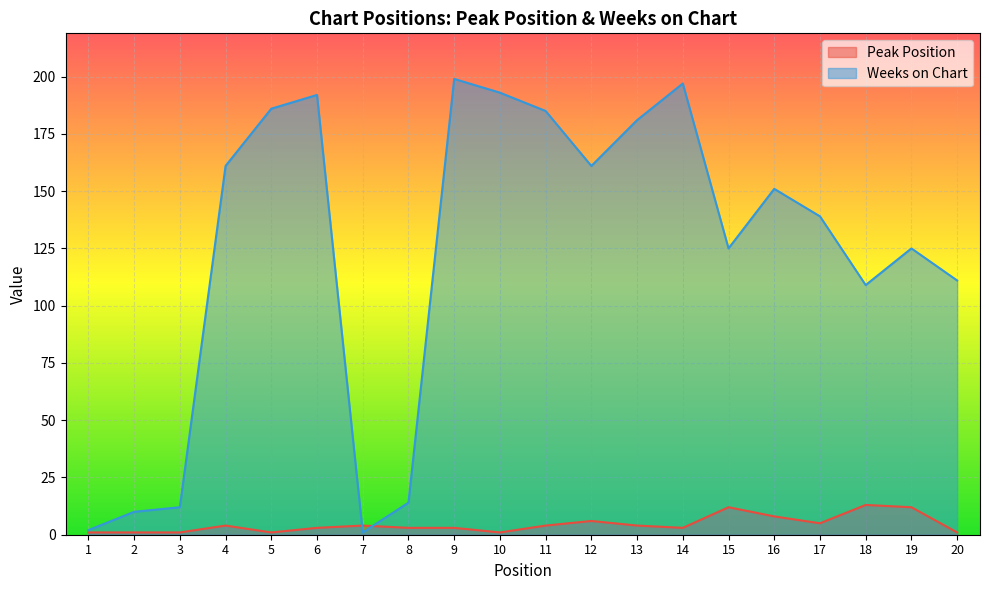

Which series ends up on top after the final intersection of Weeks on Chart and Peak Position?

Weeks on Chart